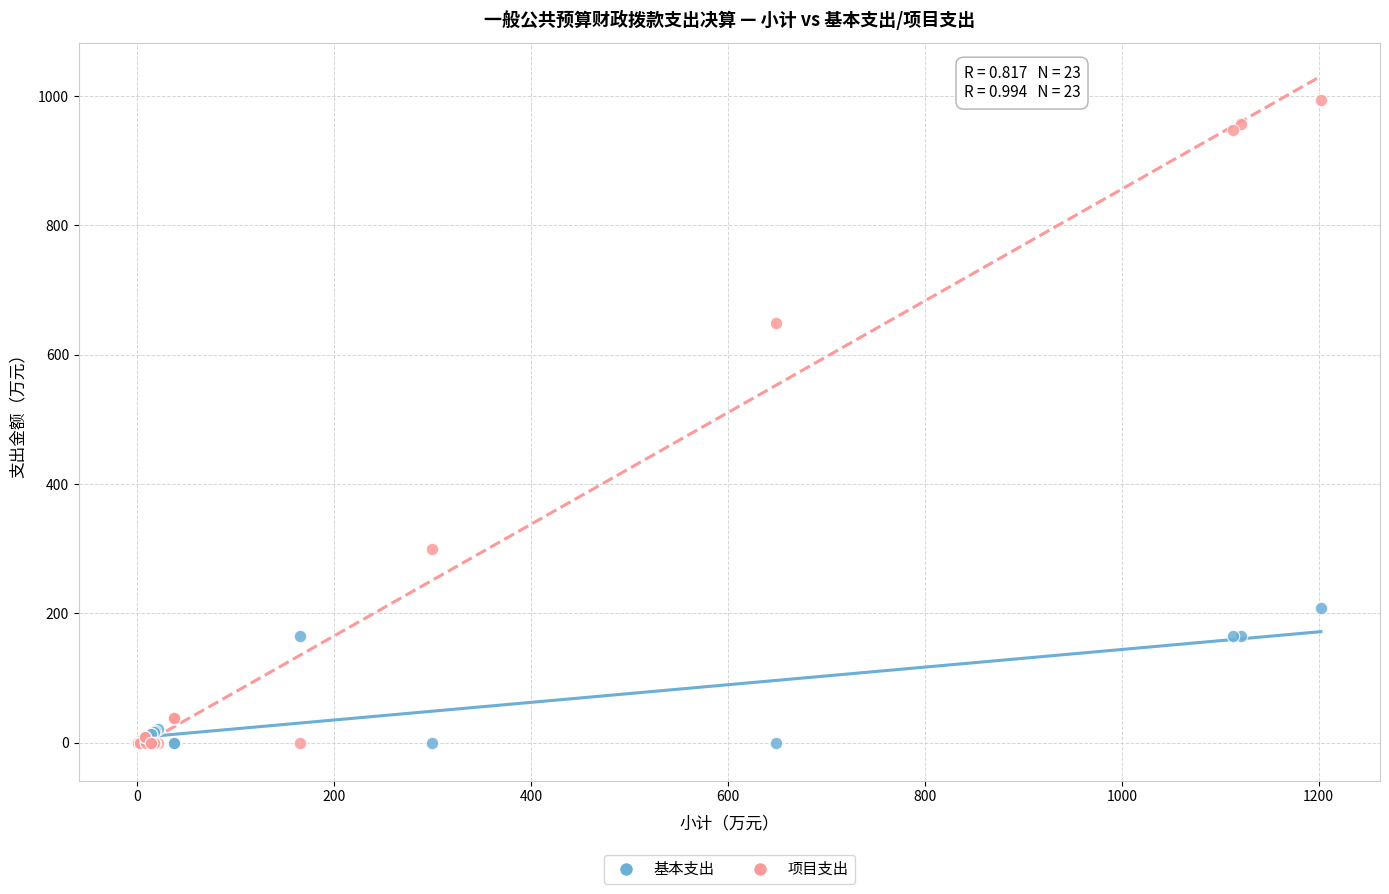

Across all series, what Y value is closest to 496?

648.9